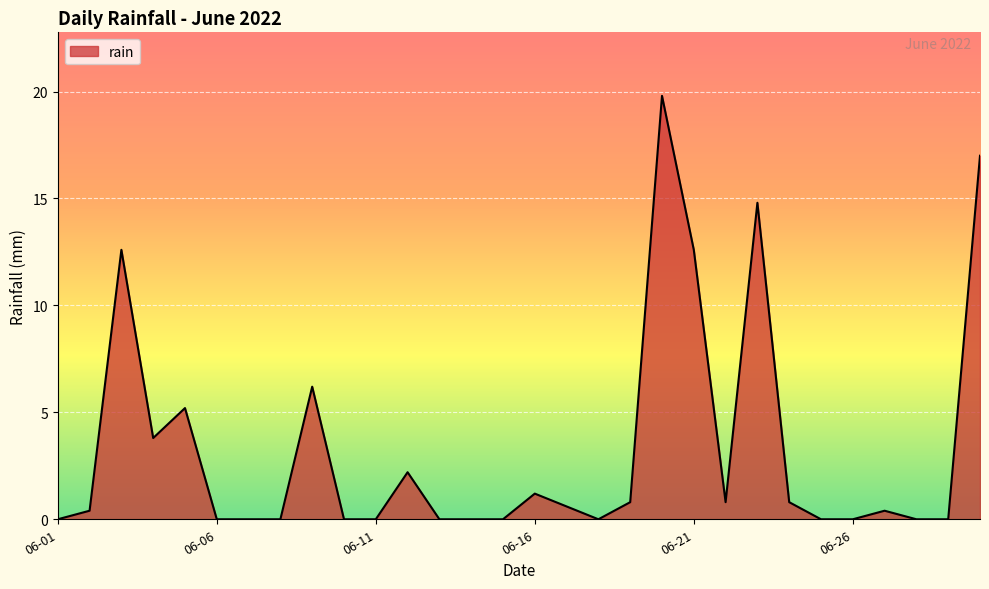

What is the difference between the maximum and minimum values?

19.8